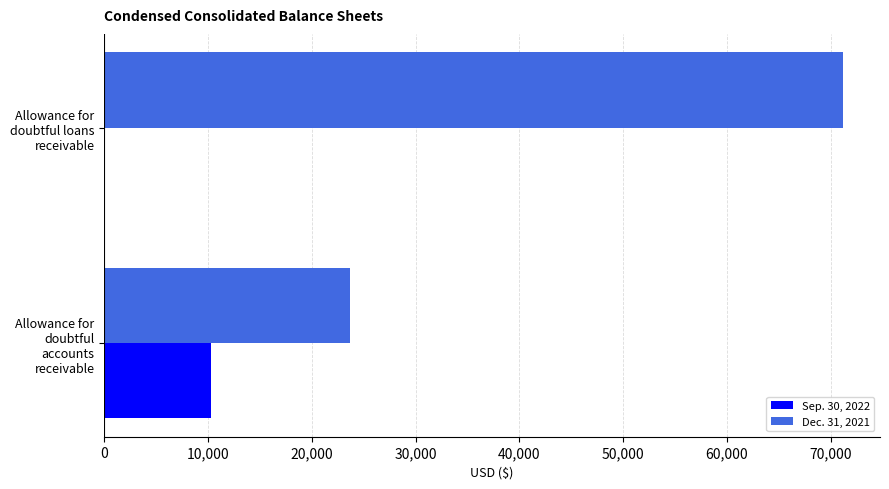

Count the Sep. 30, 2022 values in the range 0 to 10317.

2